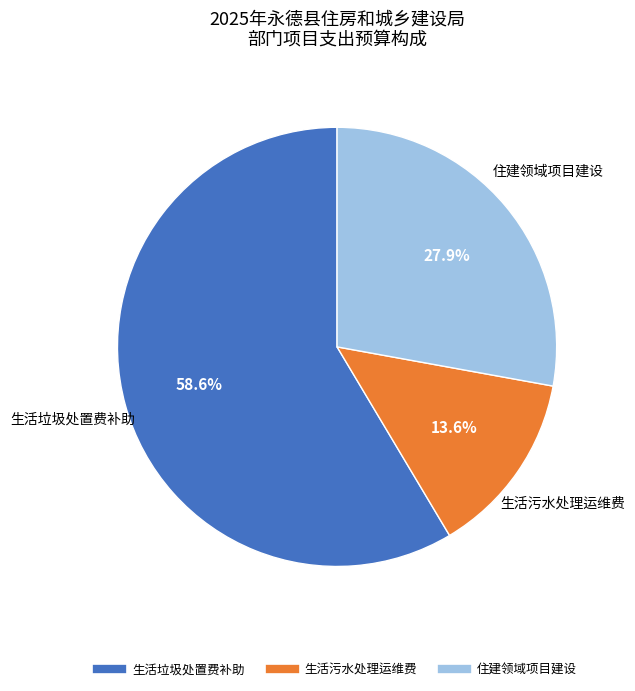

Does any single category account for the majority?

Yes